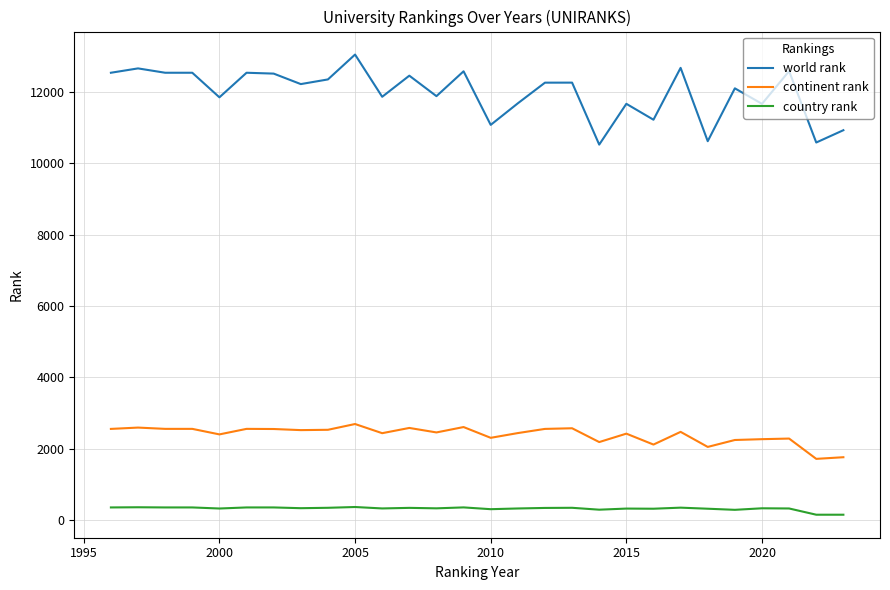

True or false: continent rank and country rank cross at least once.

False